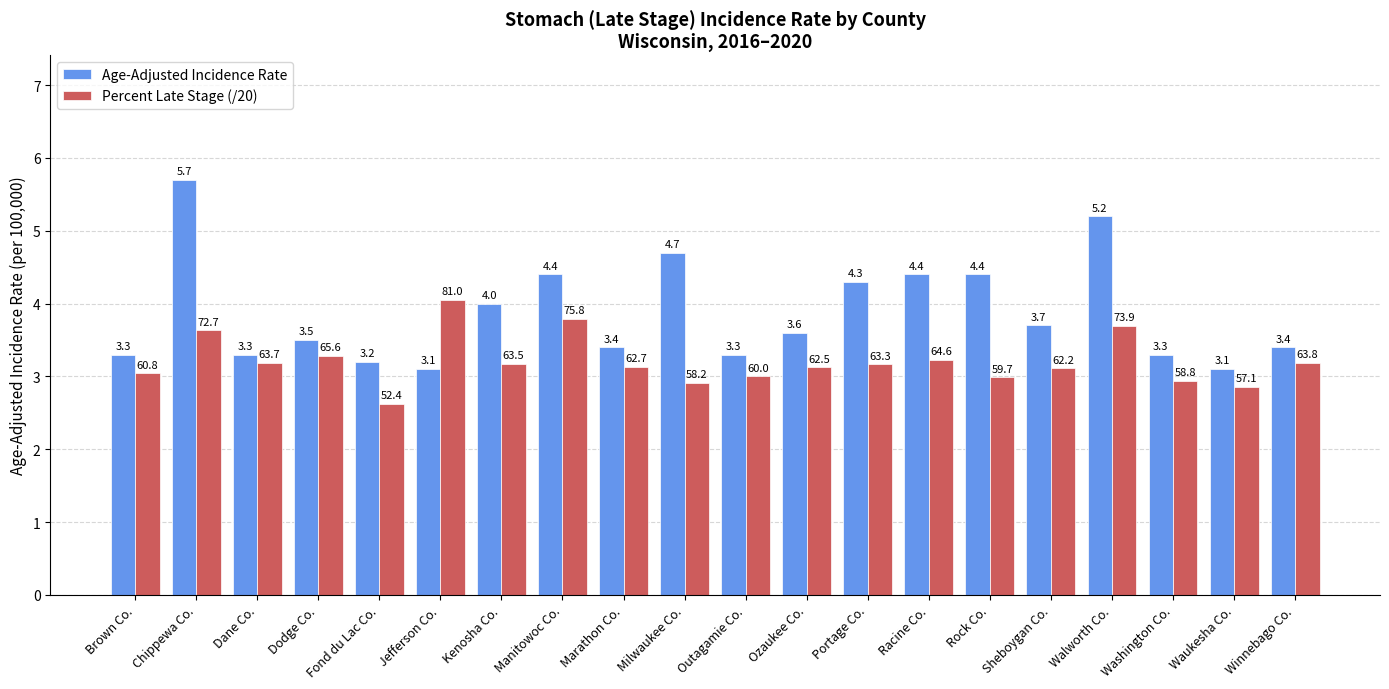

What position from the right is Sheboygan Co.?

5